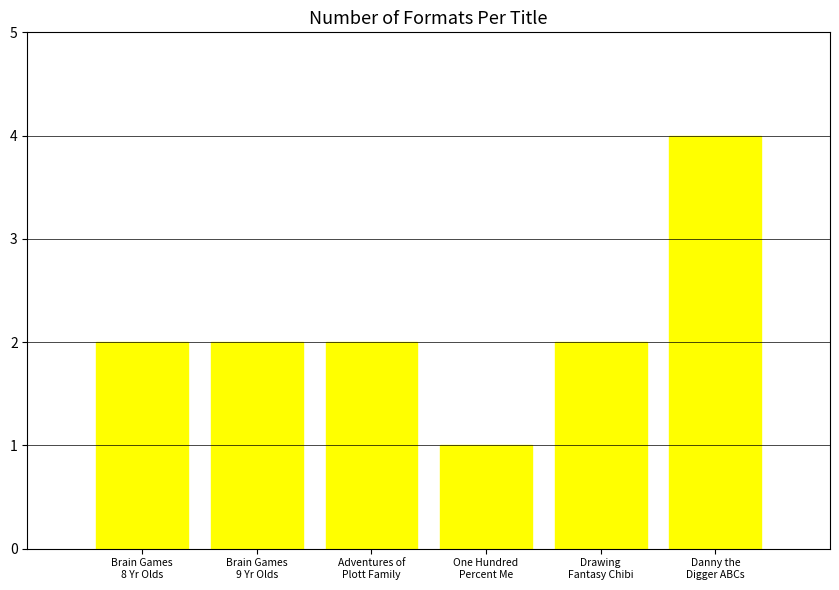

What is the difference between the values at Danny the
Digger ABCs and Brain Games
9 Yr Olds?

2